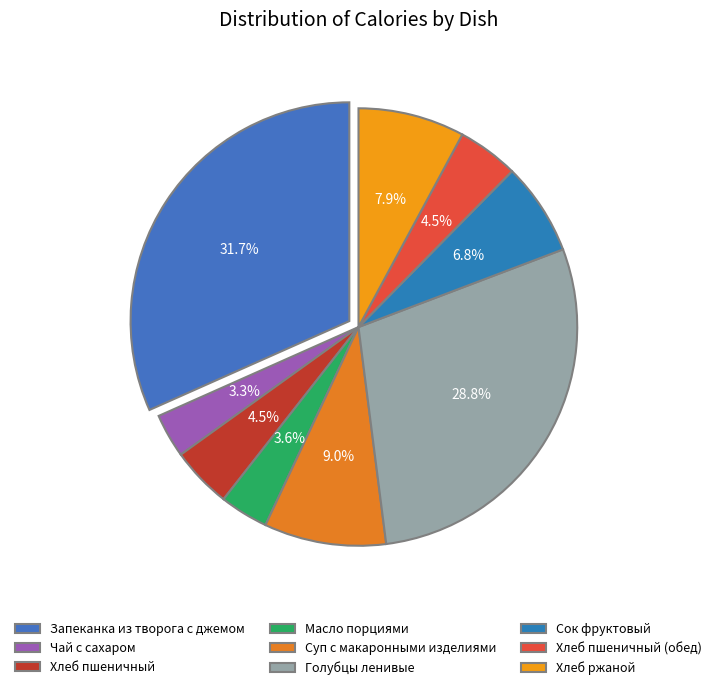

What is the ratio of the value at Запеканка из творога с джемом to the value at Хлеб ржаной?

4.0